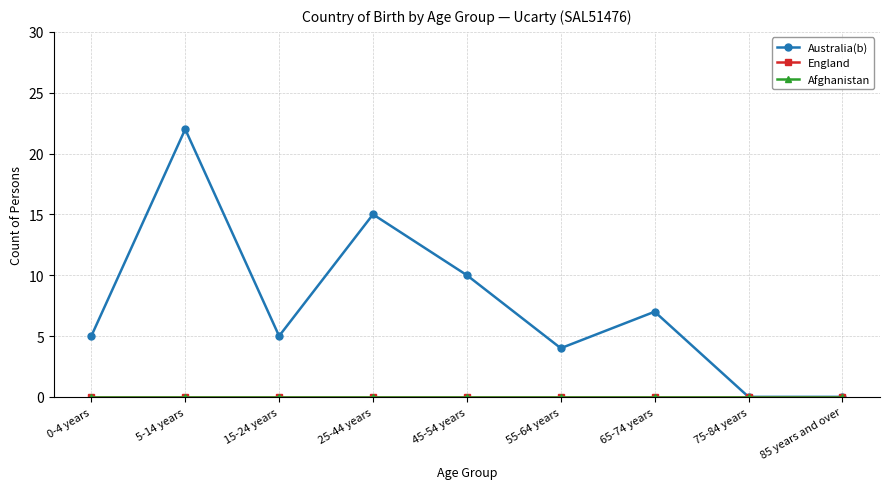

Is this an area chart (filled region under the line)?

No